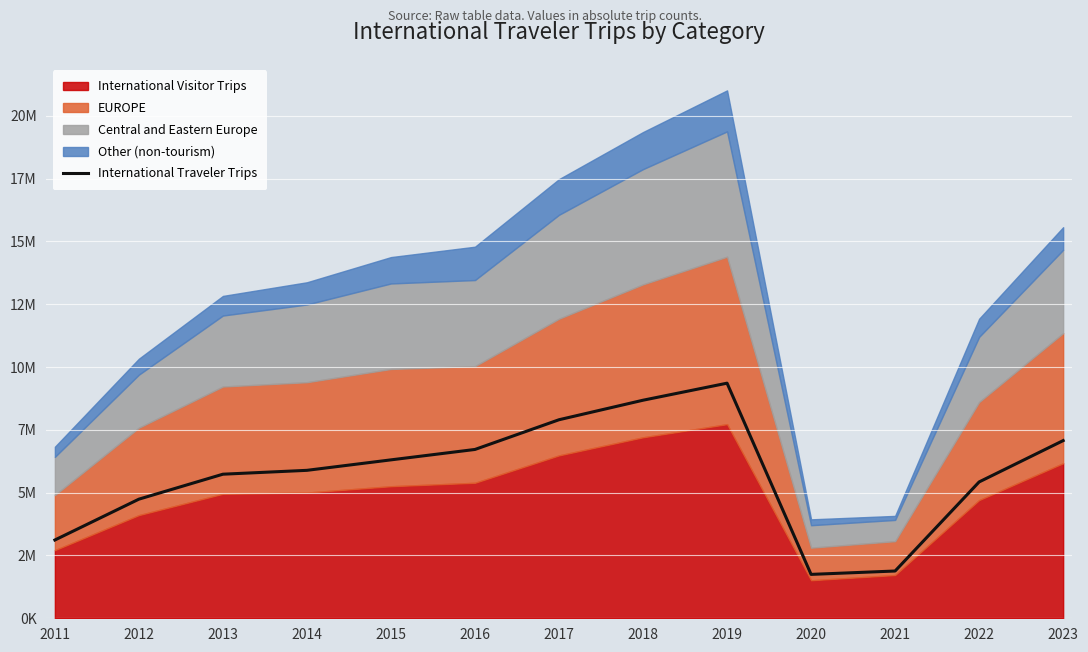

Does the chart display data point markers on the line(s)?

No